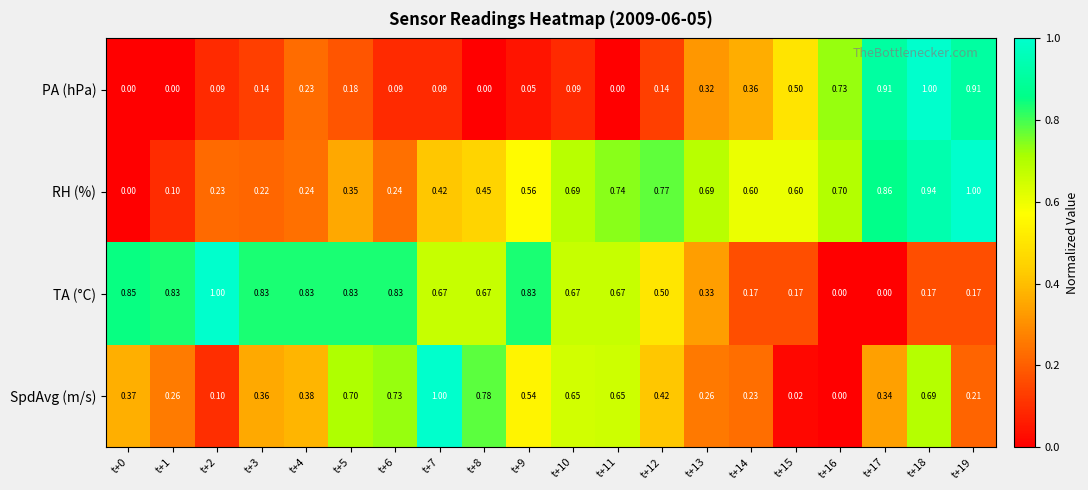

At t+13, list the series in order from largest to smallest.

RH (%), TA (°C), PA (hPa), SpdAvg (m/s)